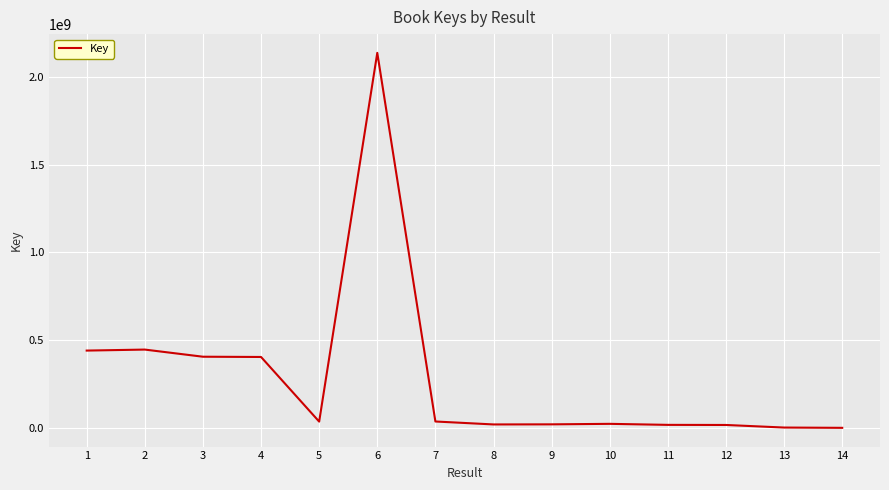

True or false: the data shows 16922038 at 11.

True